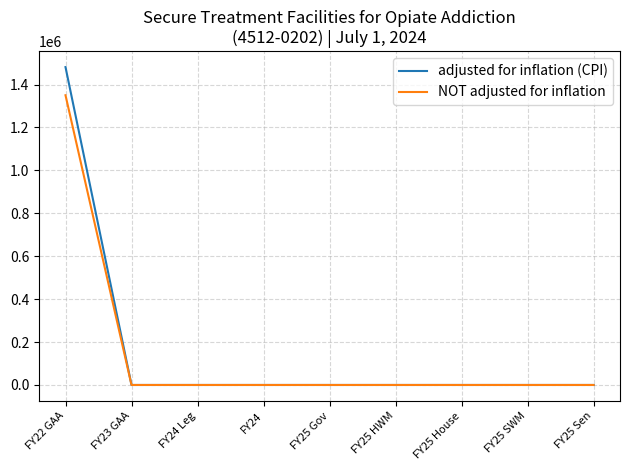

At which label does NOT adjusted for inflation reach its peak?

FY22 GAA